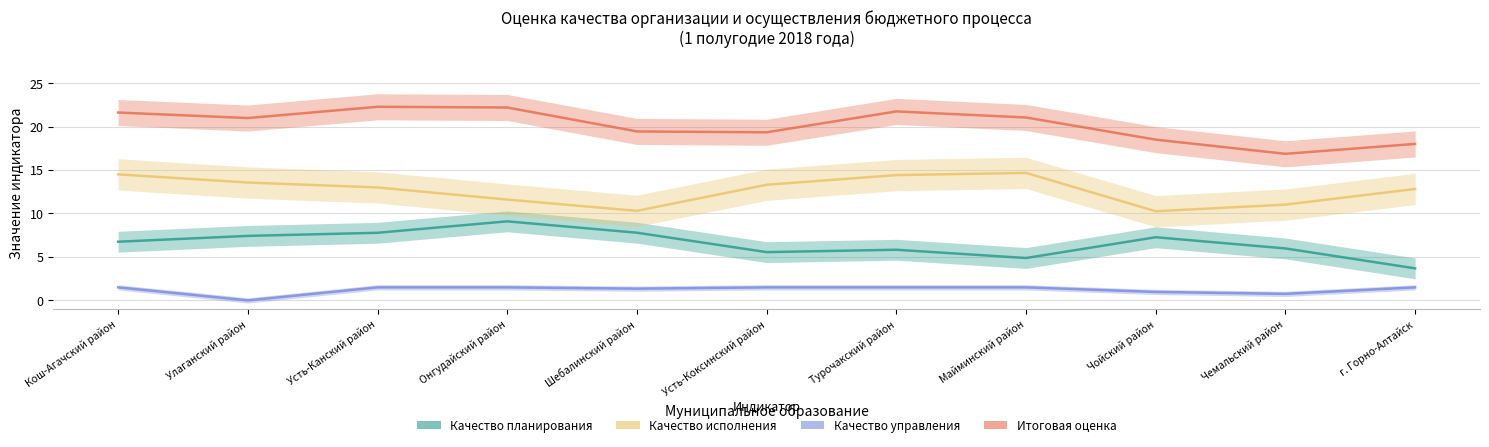

True or false: Качество планирования and Итоговая оценка intersect in this chart.

False